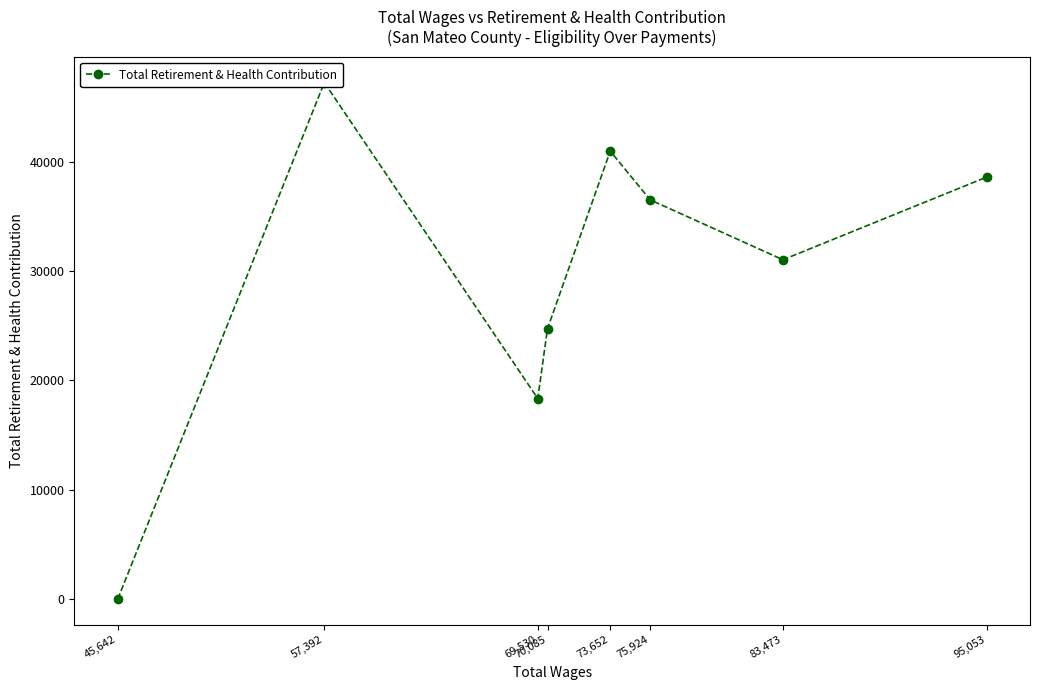

Count the number of values greater than 36503.

3